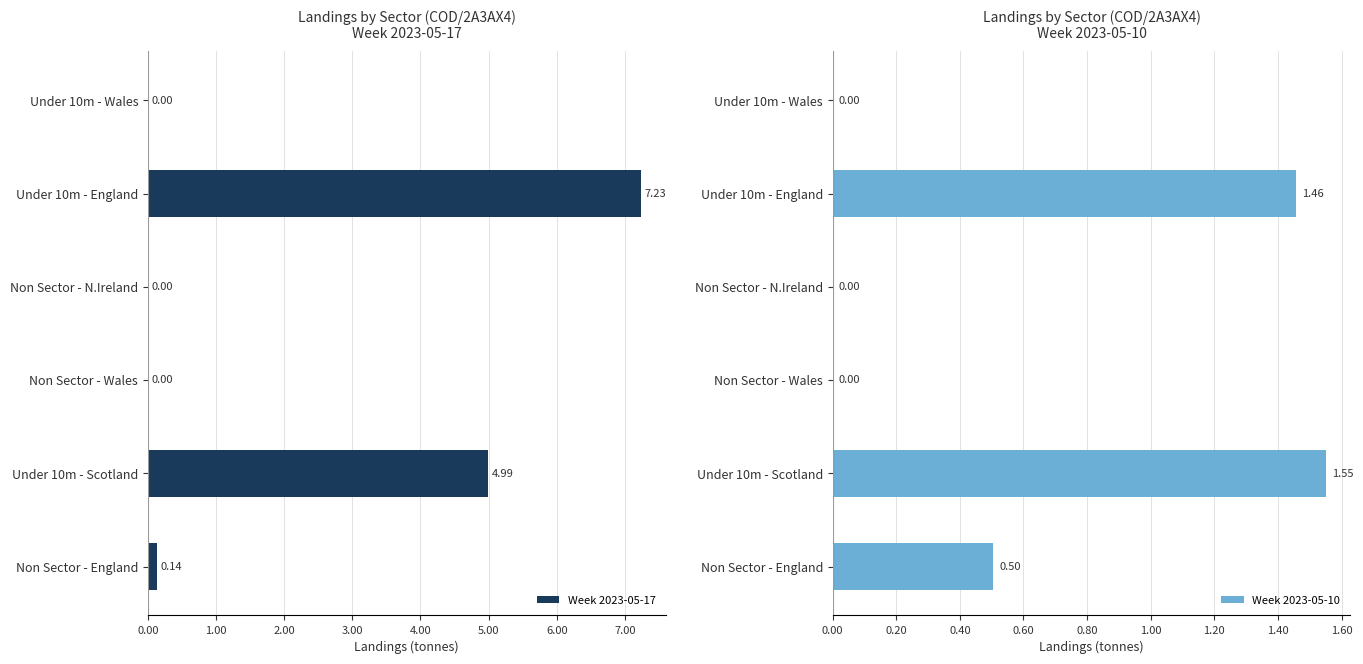

True or false: Week 2023-05-17 has a value of 4.7 at Under 10m - Wales.

False